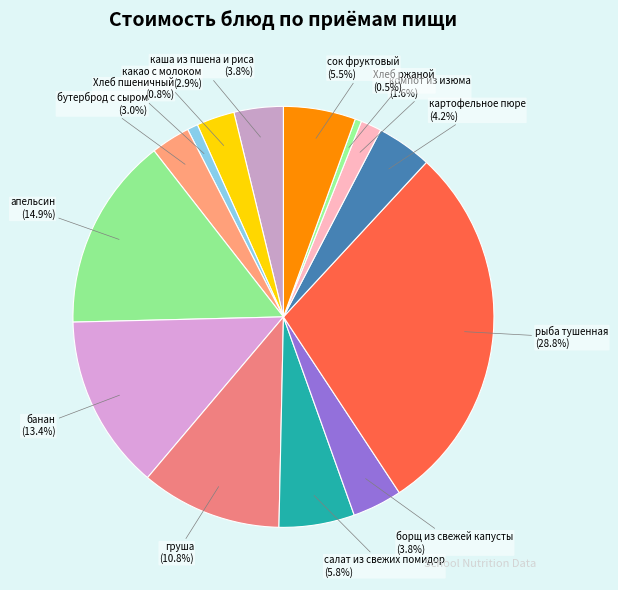

To the nearest percent, what portion does рыба тушенная represent?

29%